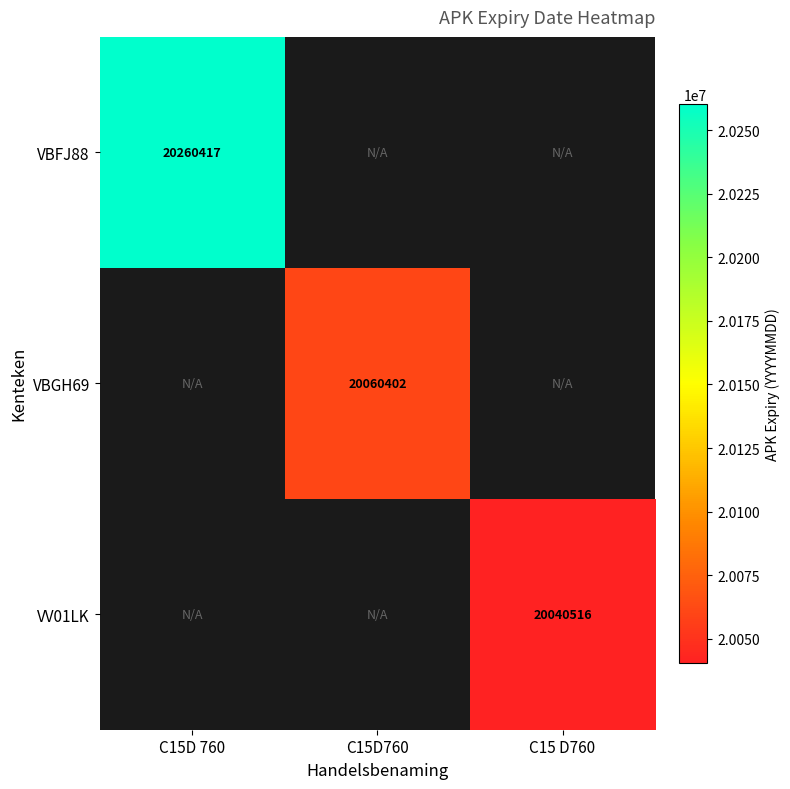

Which label corresponds to the smallest value in the chart?

C15 D760